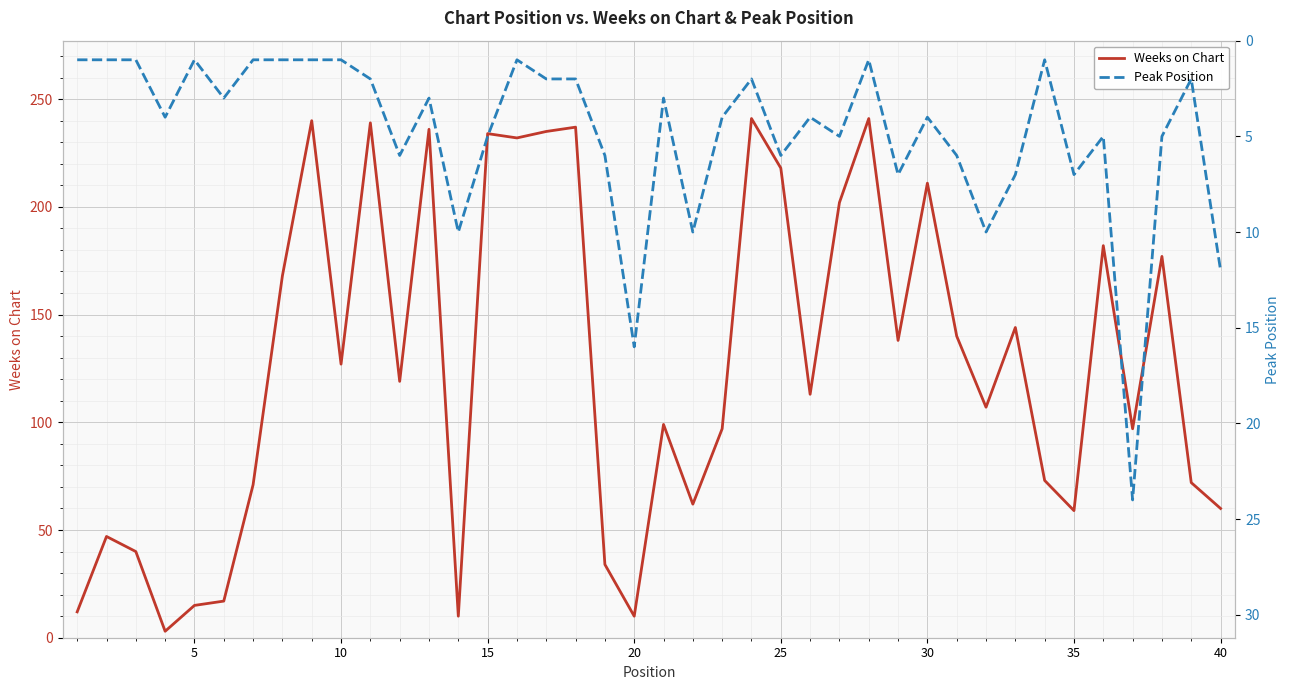

In Weeks on Chart, how many points are higher than both neighbors (excluding endpoints)?

13